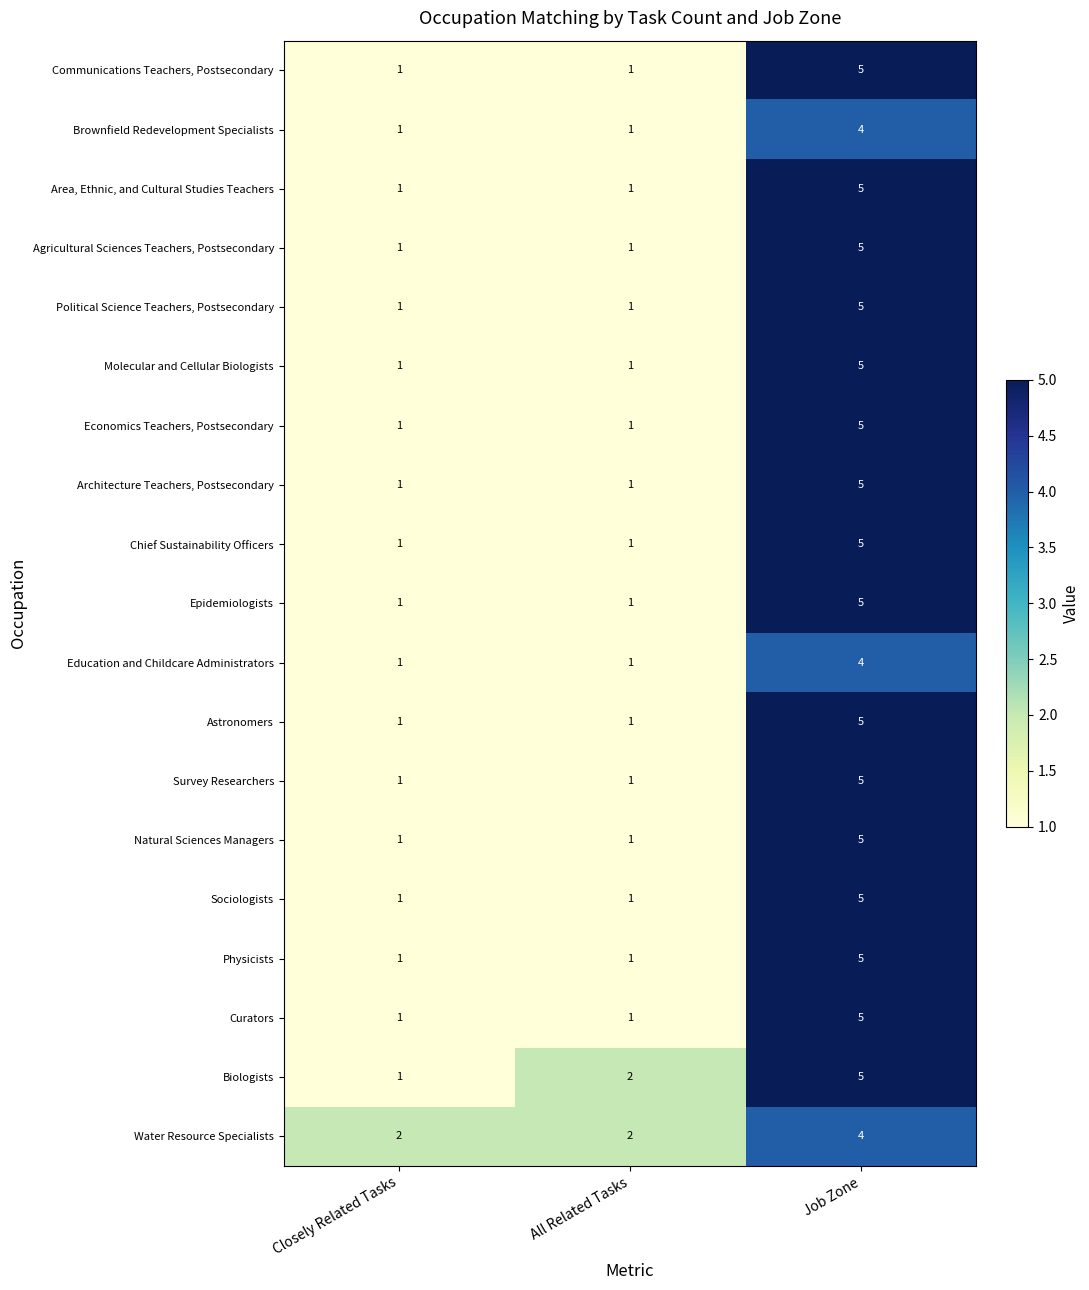

What is the approximate value of Biologists at Job Zone?

5